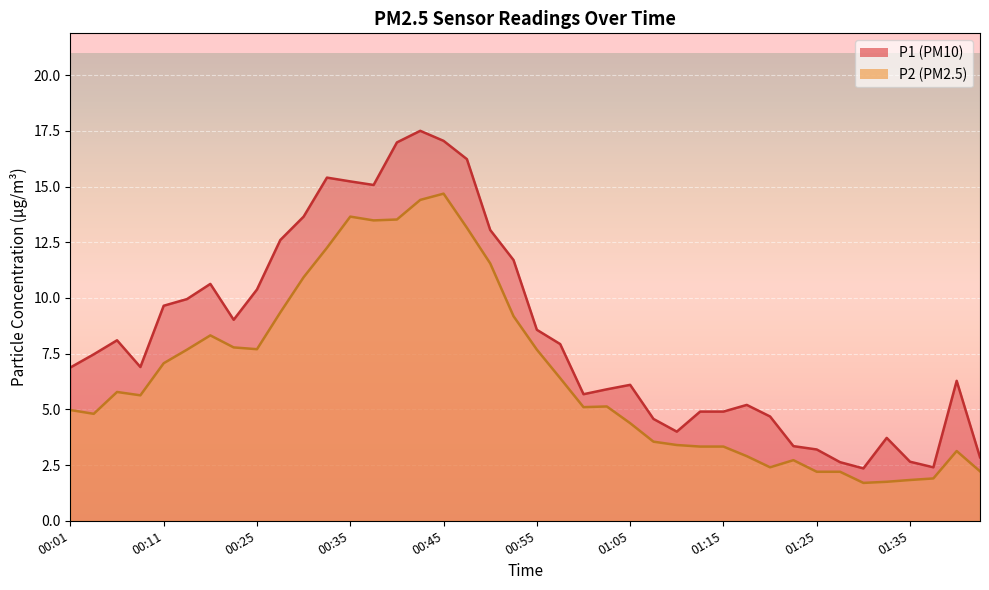

List the series in order of their overall mean, lowest first.

P2, P1